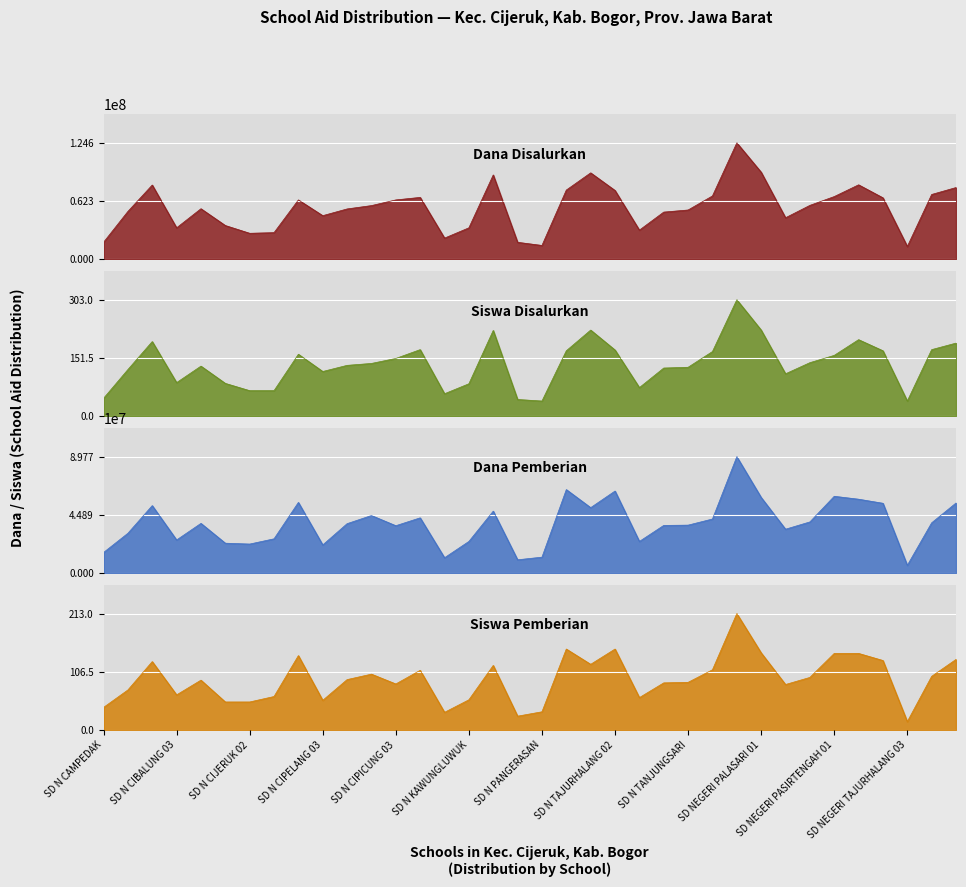

True or false: Siswa Pemberian has a value of 50 at SD NEGERI PALASARI 02.

False